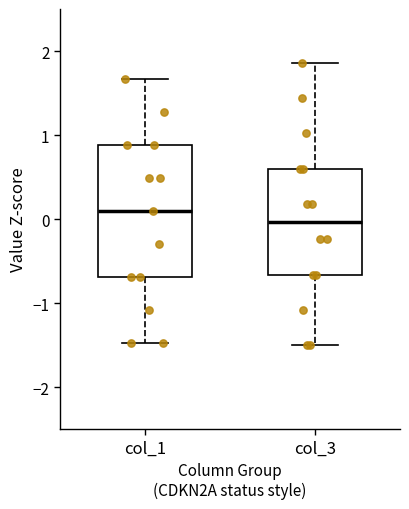

Where is the lower edge of the box for col_3 on the y-axis? The values are not printed on the chart, so give them approximately, as read against the axis.

-0.7